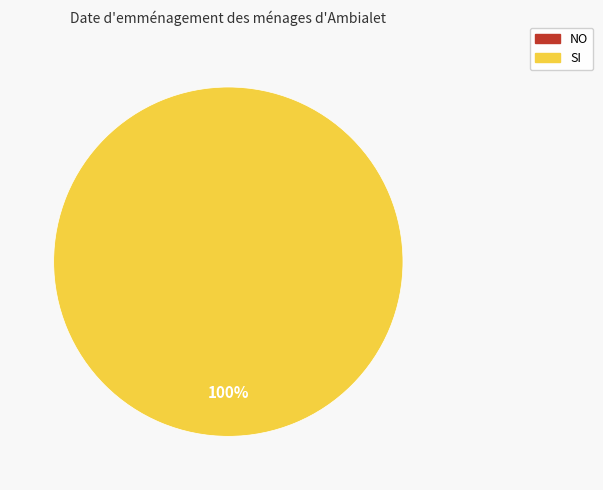

What percentage is NOT represented by NO?

100.0%